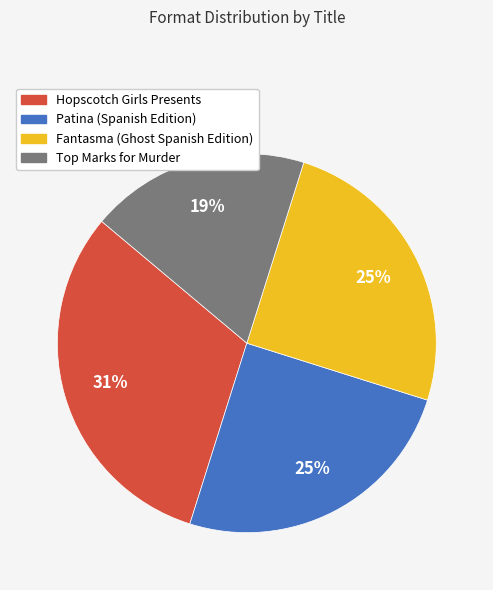

How many segments does this pie chart have?

4